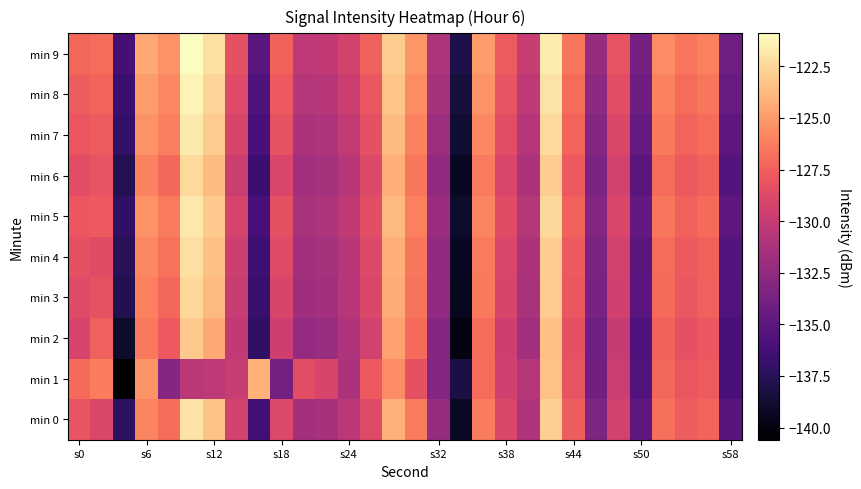

How many data points does each series have?

30